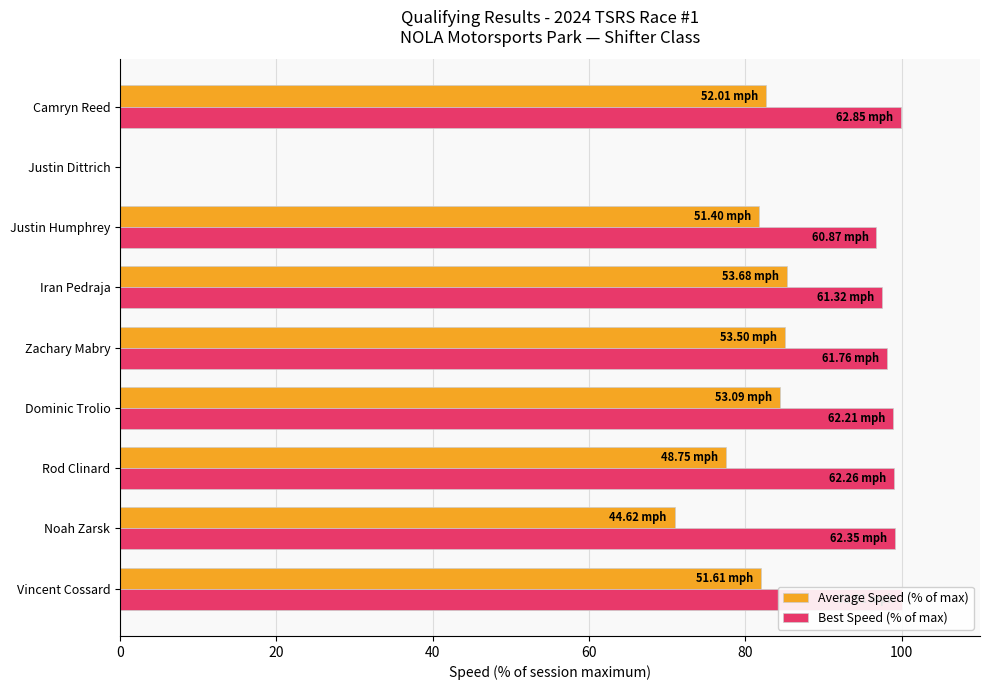

What is the value of the Average Speed (% of max) bar at the 4th from the left?

84.4